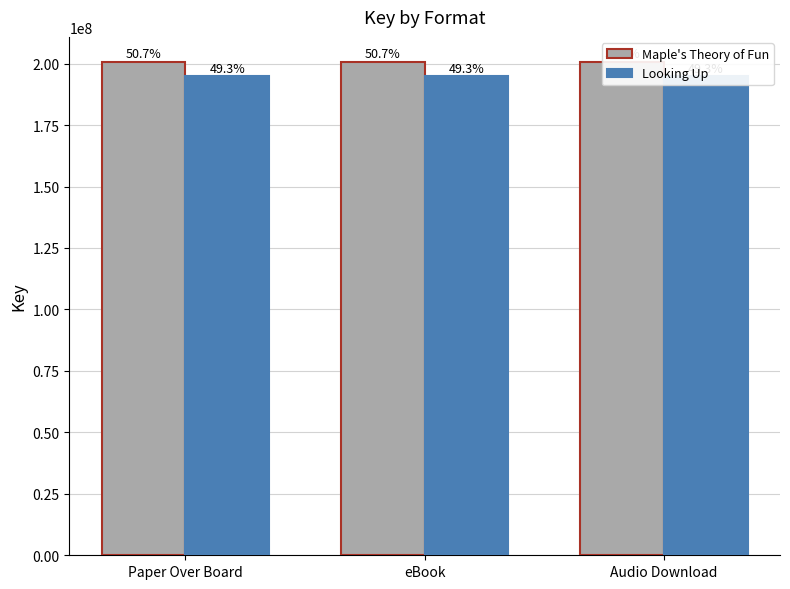

At which label is Looking Up closest to 195021654?

Paper Over Board